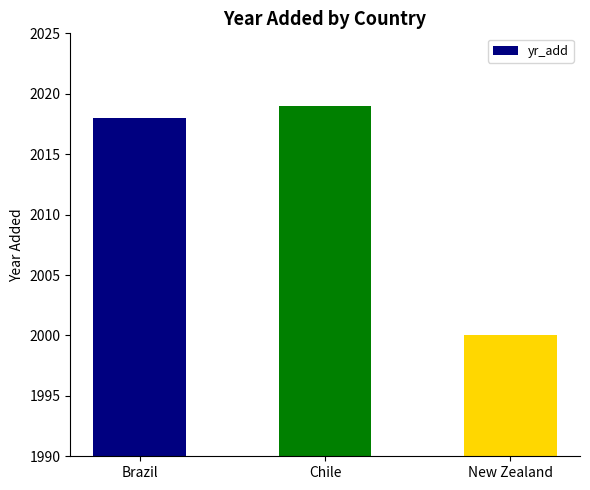

Read the value at Chile.

2019